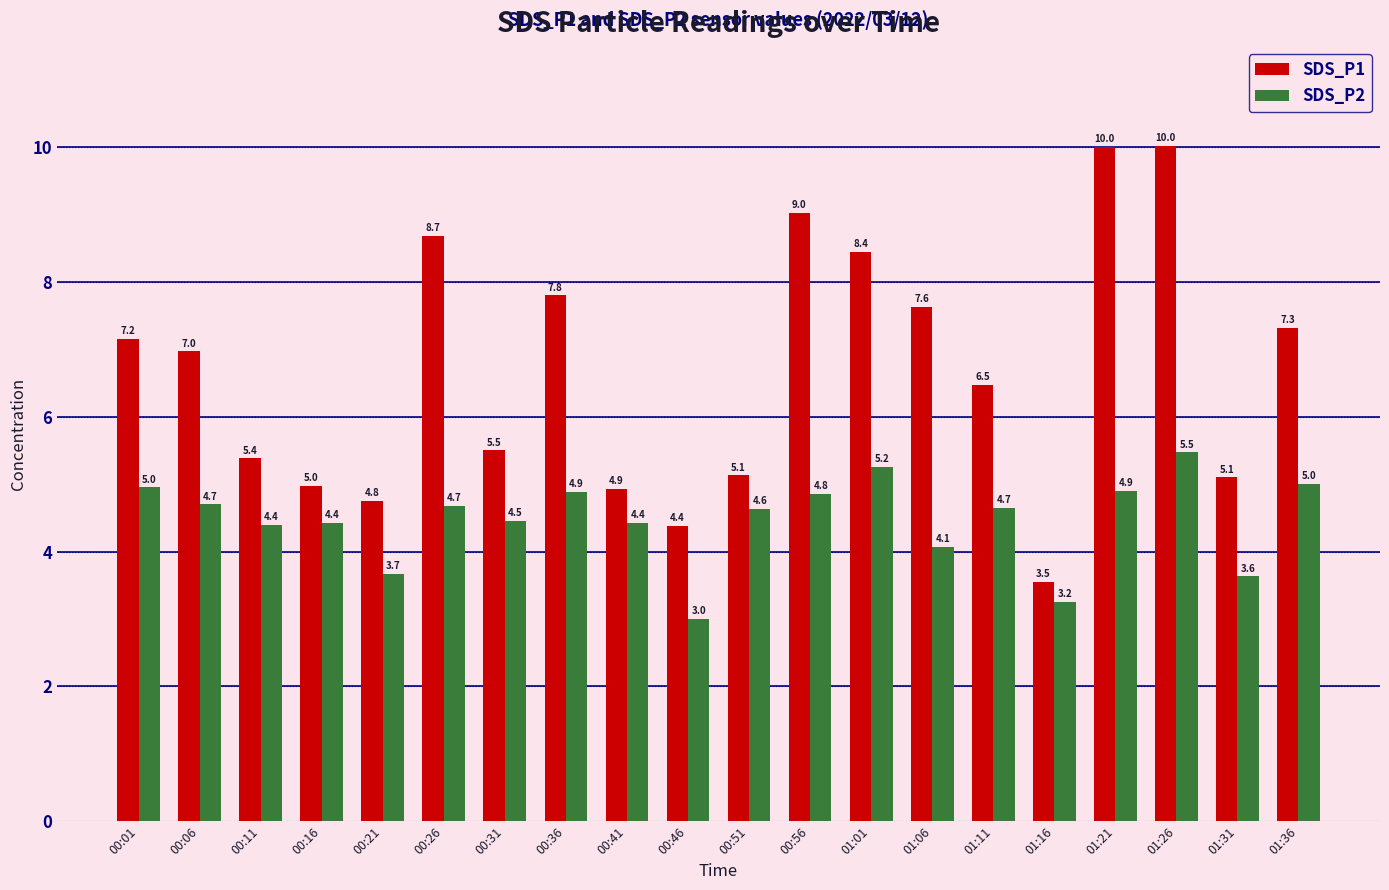

How many data points does each series have?

20